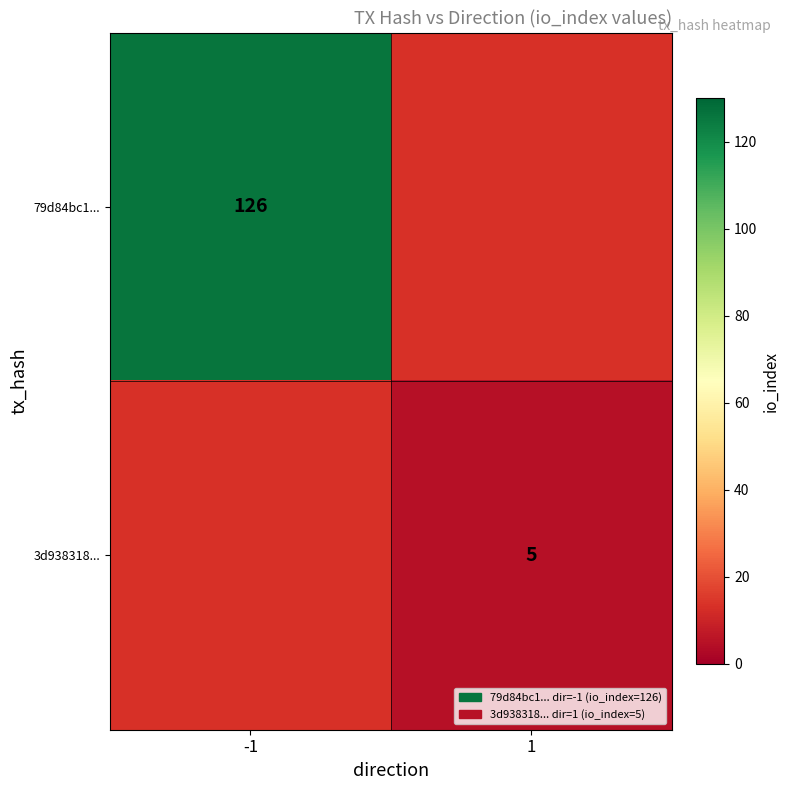

The 3d938318... series shows 5 at 1. True or false?

True